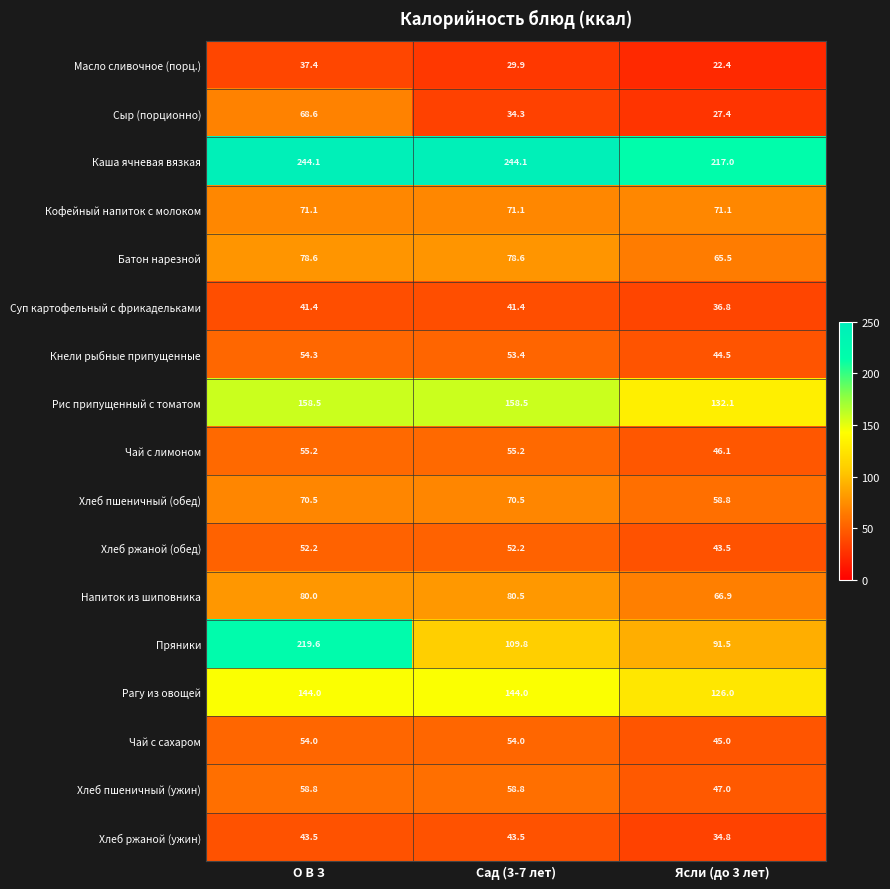

What is the total value across all series at Сад (3-7 лет)?

1379.8